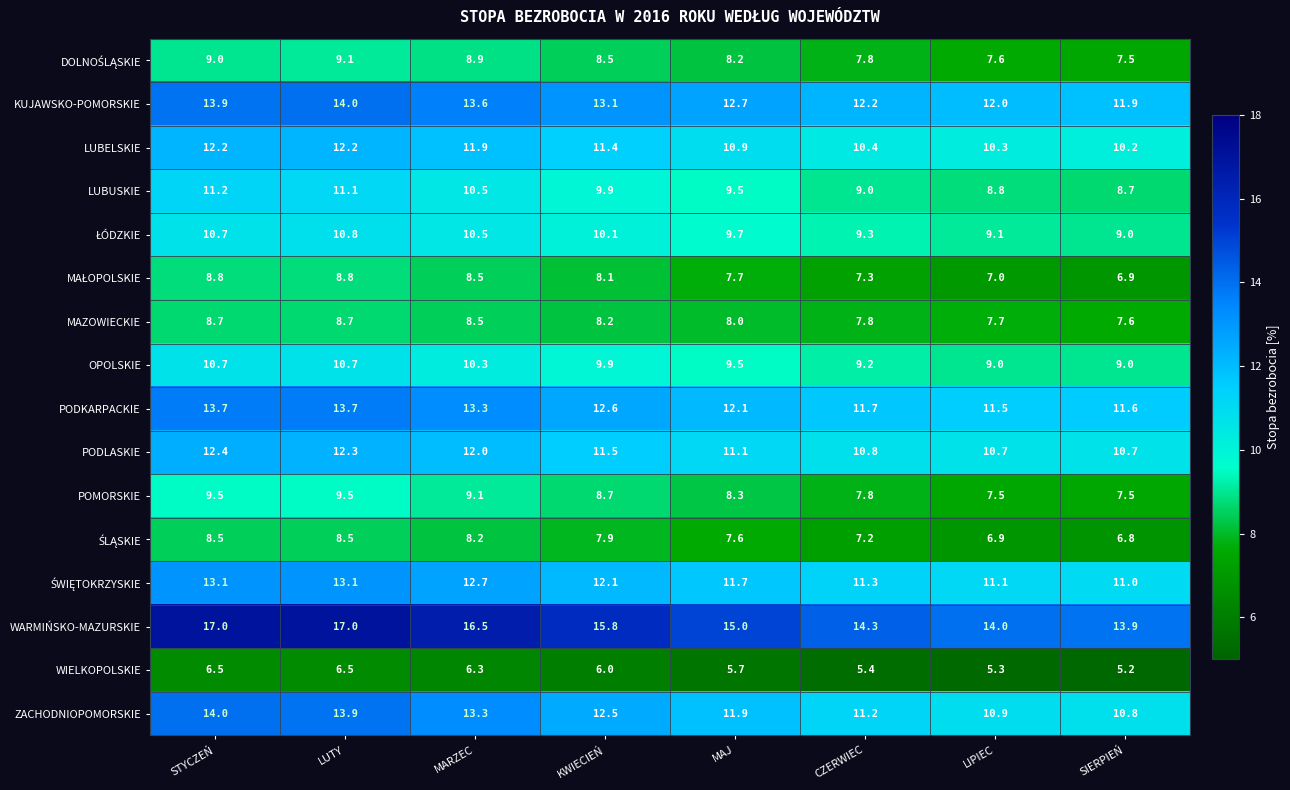

How many series are shown in this chart?

16